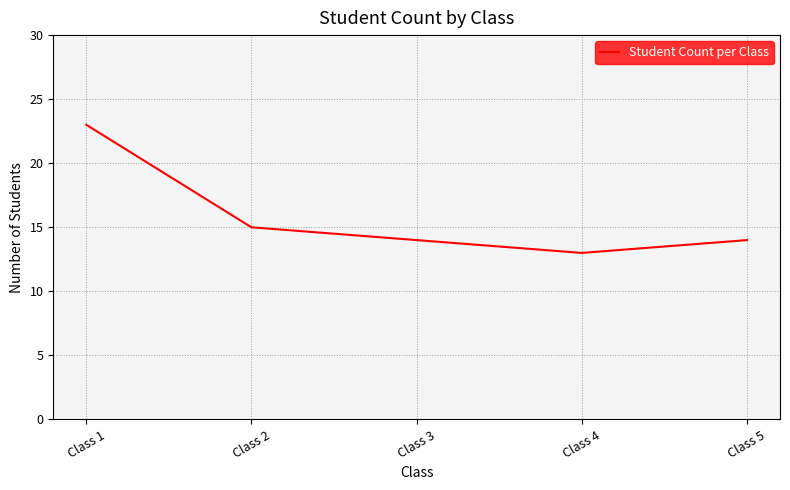

Approximately how many times larger is the value at Class 2 compared to Class 5?

1.1